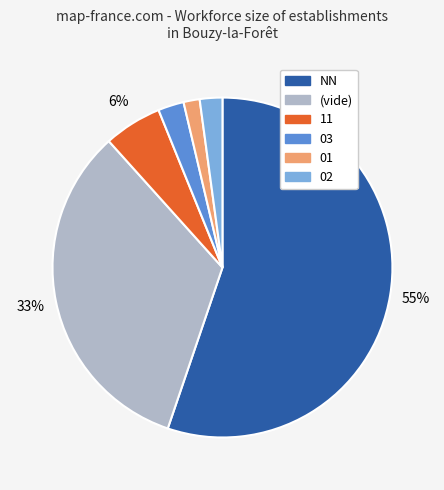

Is there a majority slice in this chart?

Yes